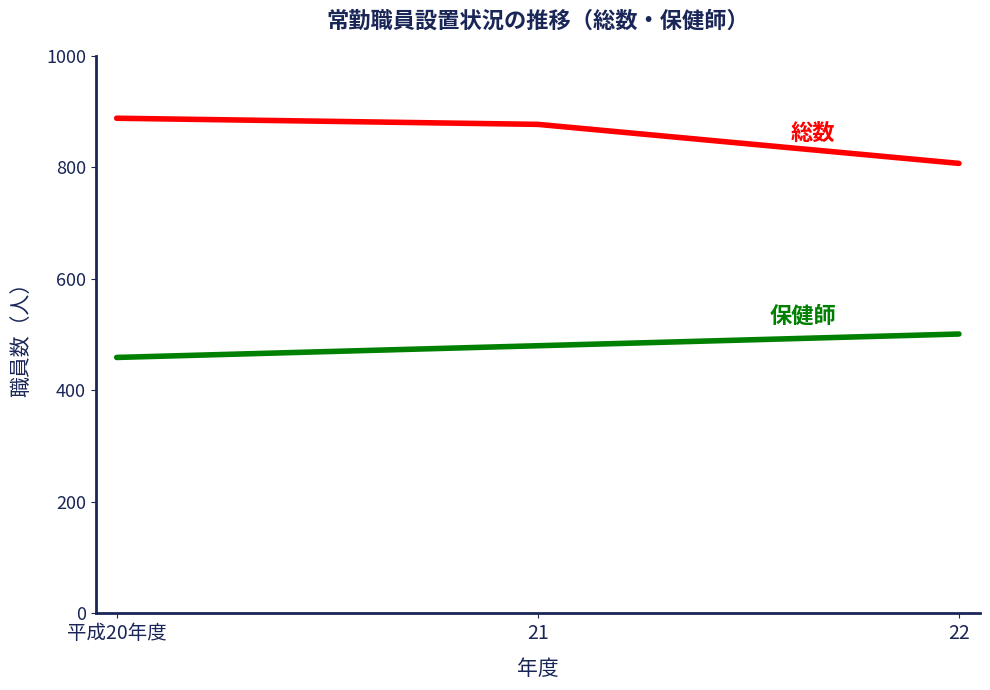

What is the total value across all series at 22?

1308